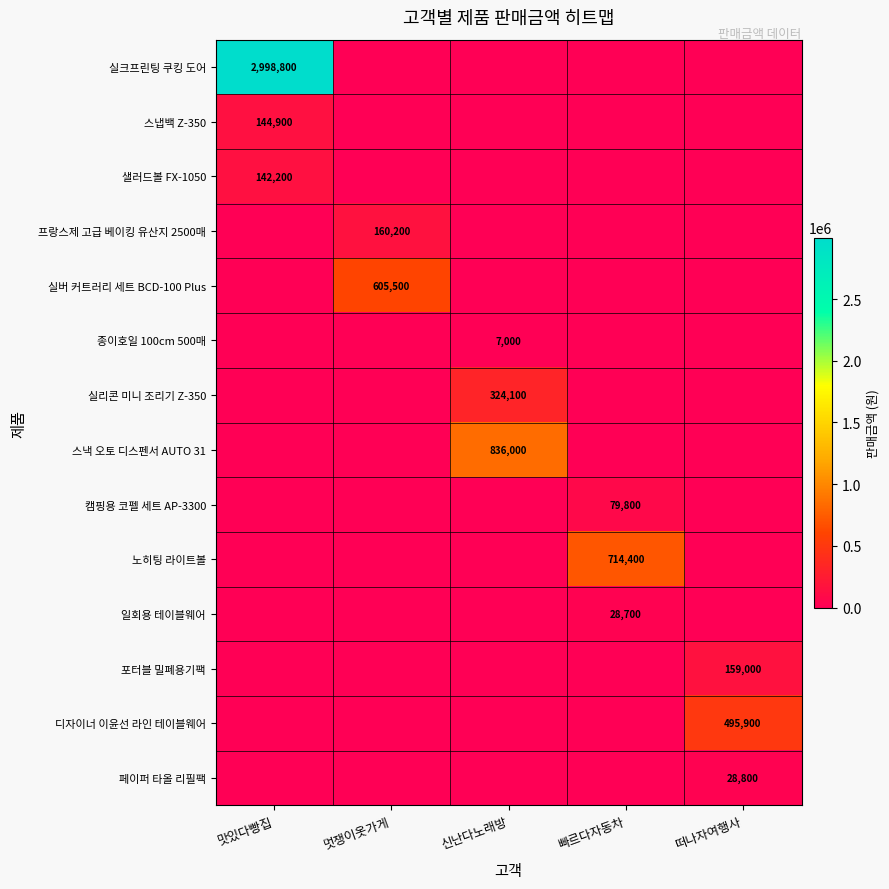

Is it true that 일회용 테이블웨어 equals 50920 at 빠르다자동차?

False